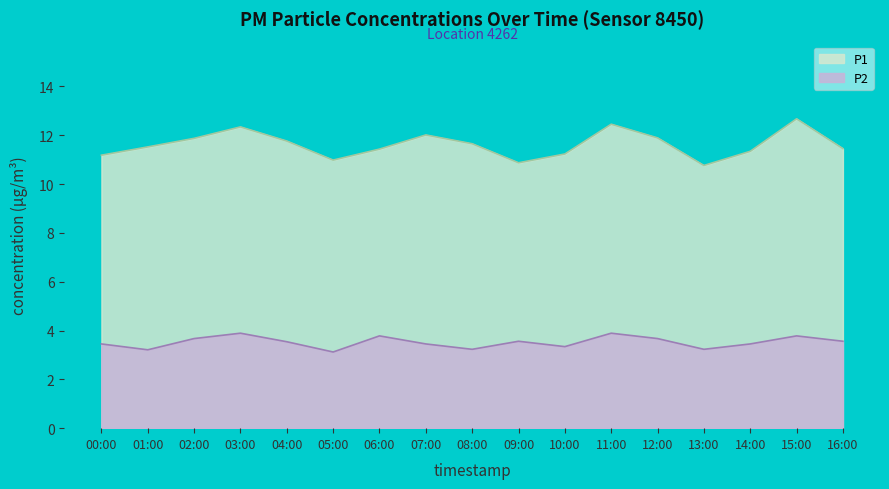

Rank the series at 15:00 from highest to lowest value.

P1, P2